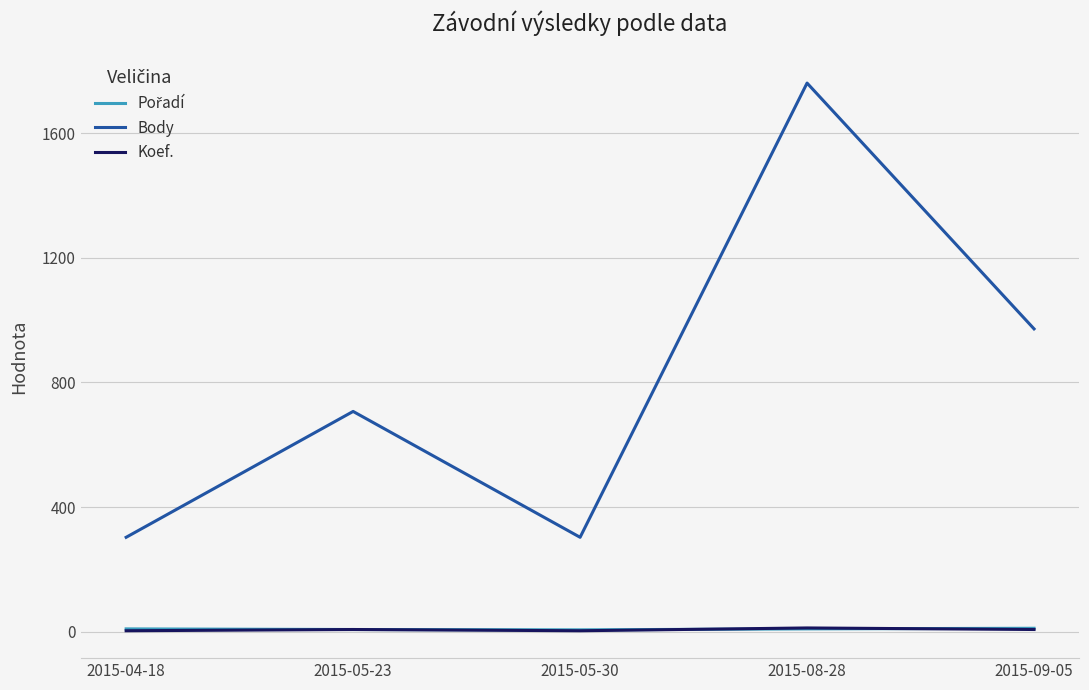

Is the value of Koef. at 2015-05-30 greater than the value of Body at 2015-08-28?

No